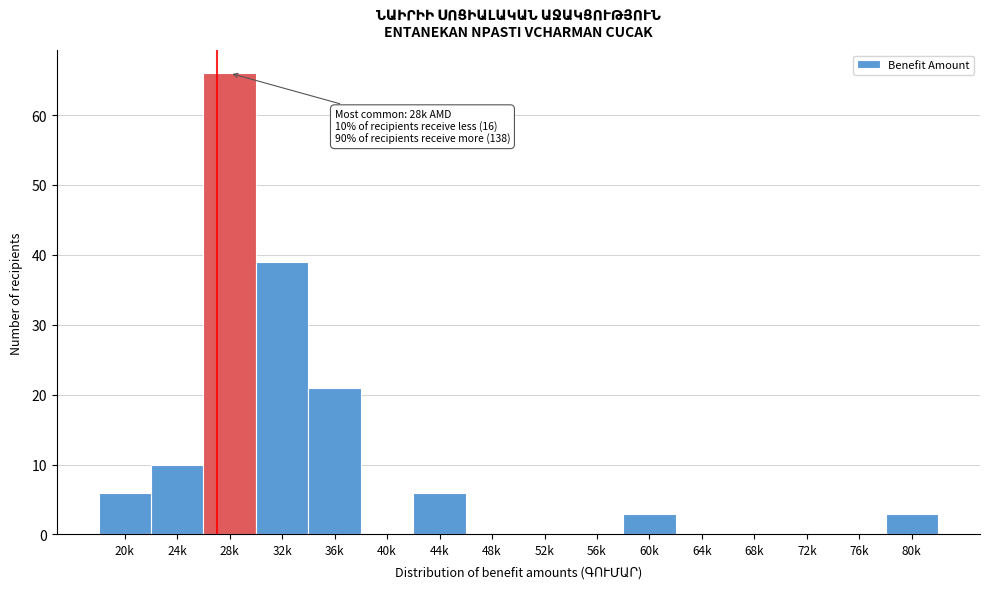

What value does the data have at 44k?

6